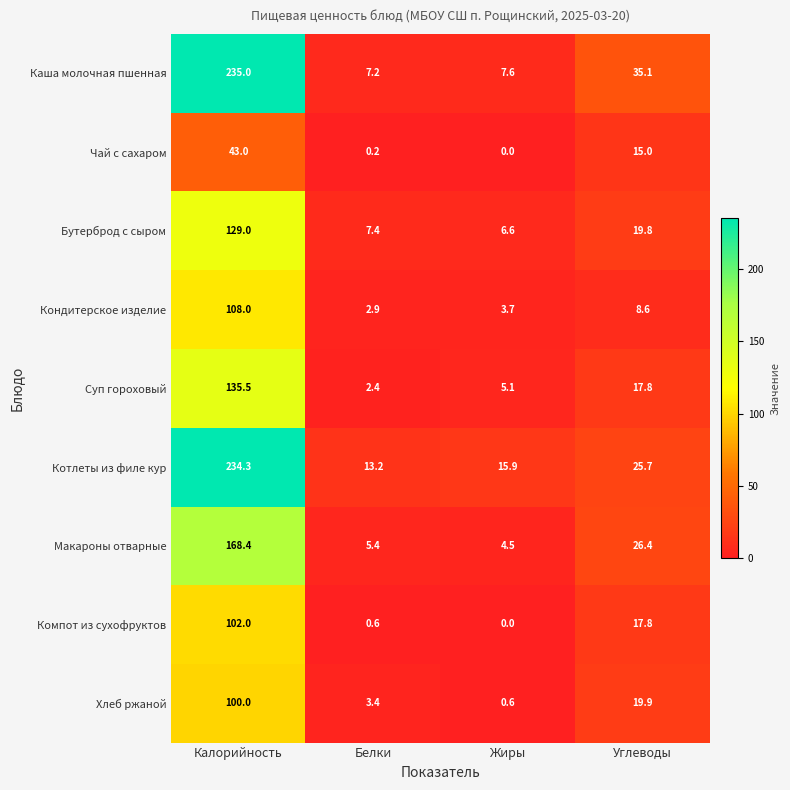

What is the maximum value for Бутерброд с сыром?

129.0